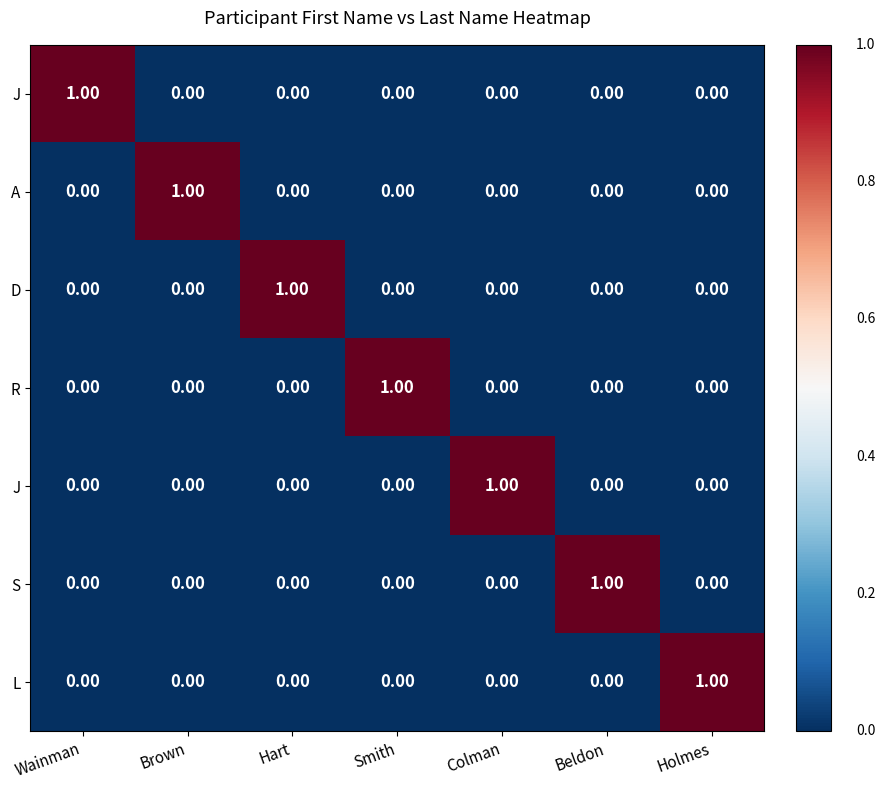

Which has a higher value, Beldon or Colman?

Beldon